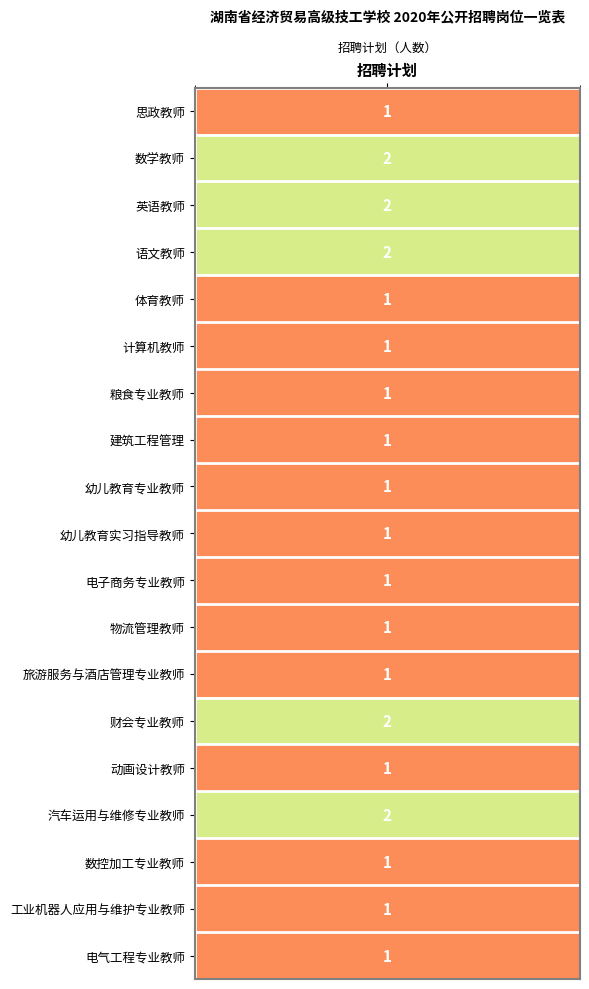

List the labels in order of value, smallest first.

0, 4, 5, 6, 7, 8, 9, 10, 11, 12, 14, 16, 17, 18, 1, 2, 3, 13, 15